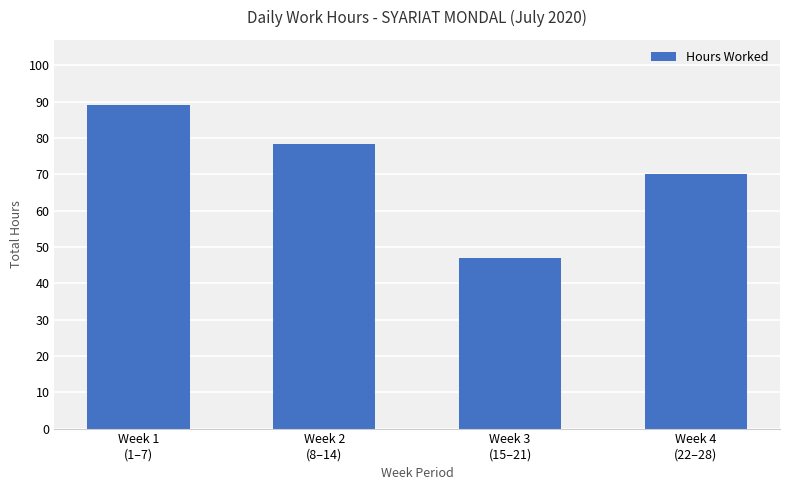

Read the value at Week 3
(15–21).

46.9